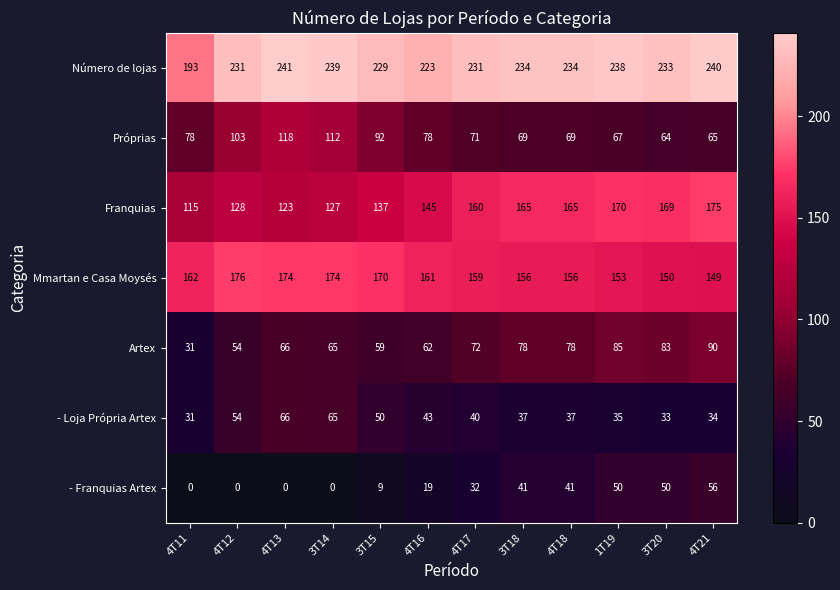

Which series has the largest range (max minus min)?

Franquias